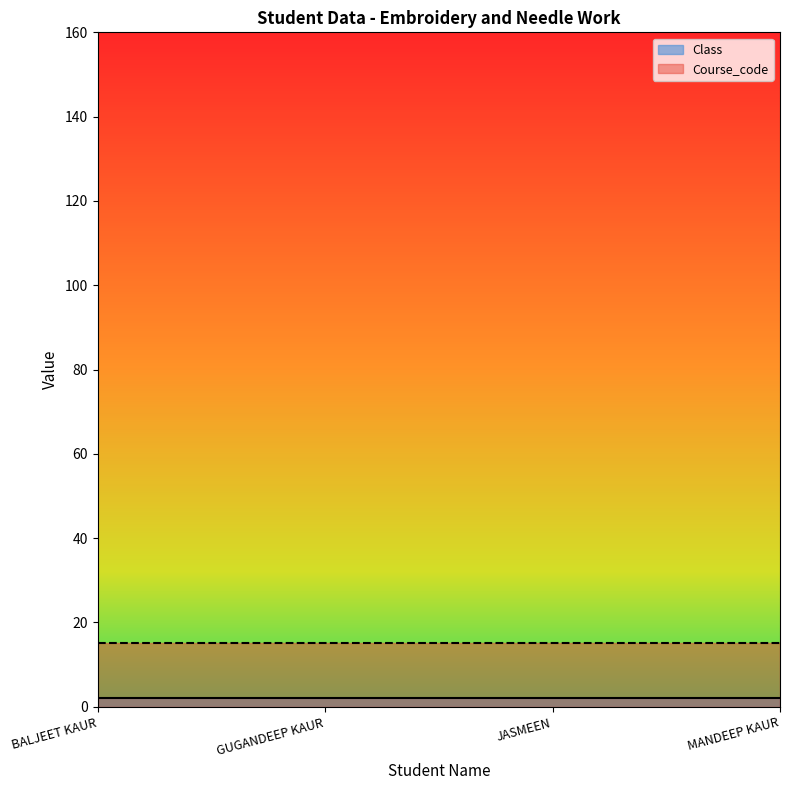

At which category is the sum across all series the highest?

BALJEET KAUR